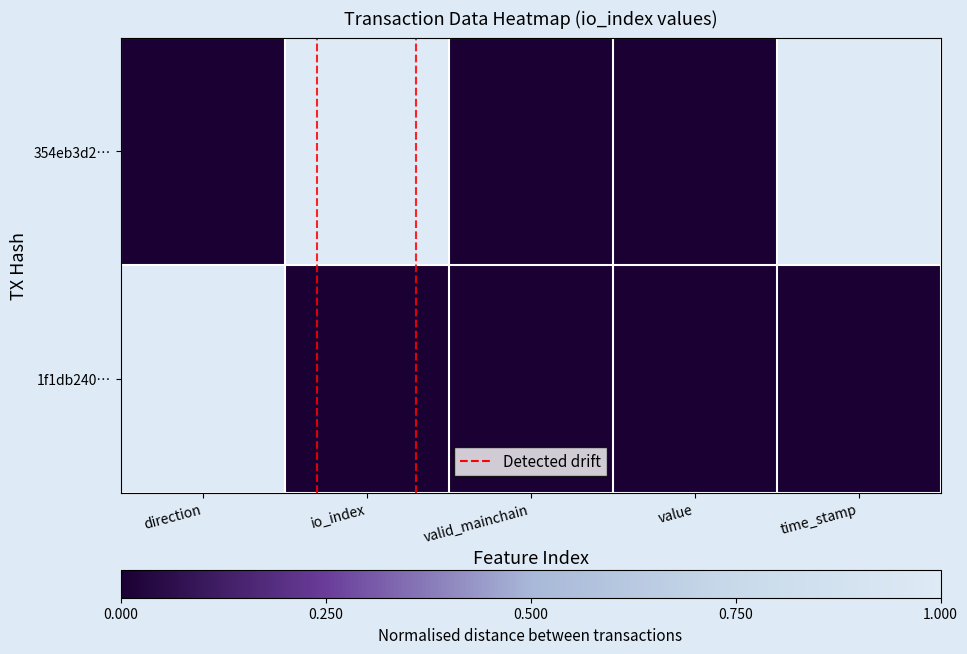

Reading right to left, what are all the values shown in this chart?

354eb3d2…: time_stamp=1	value=0	valid_mainchain=0	io_index=1	direction=0
1f1db240…: time_stamp=0	value=0	valid_mainchain=0	io_index=0	direction=1